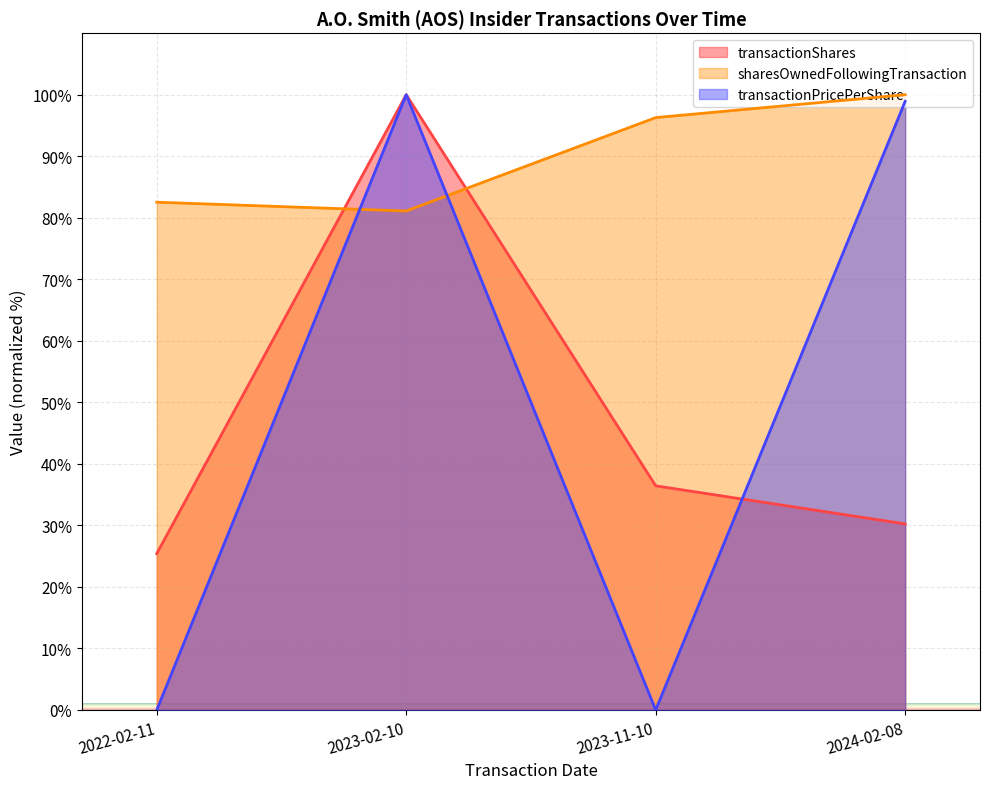

What are all the series names shown in the legend?

transactionShares, sharesOwnedFollowingTransaction, transactionPricePerShare